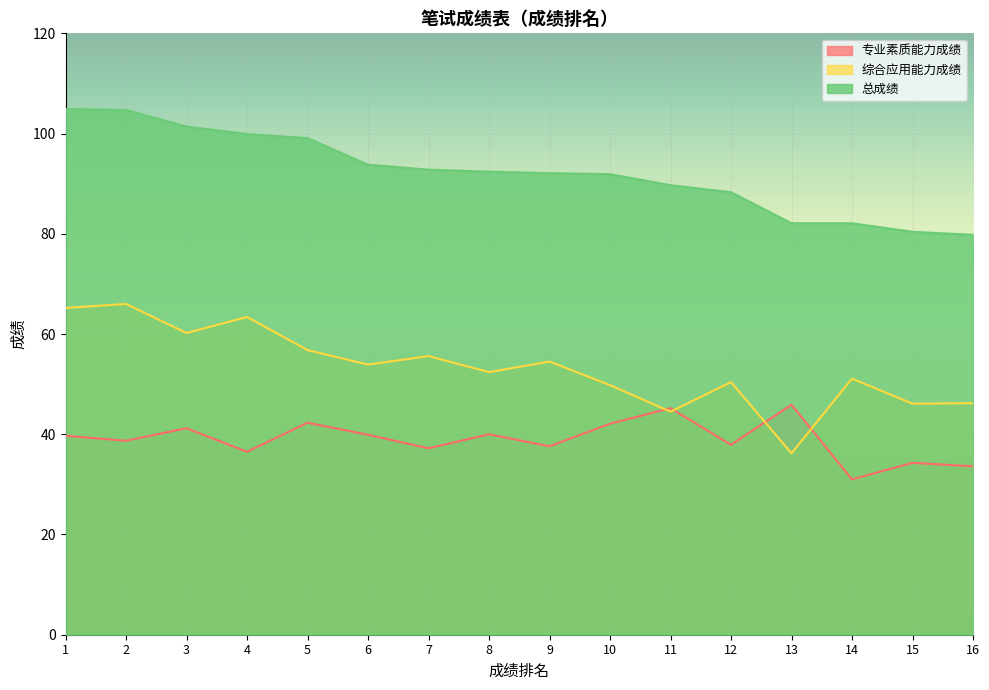

The 总成绩 series shows 80.4 at 15. True or false?

True